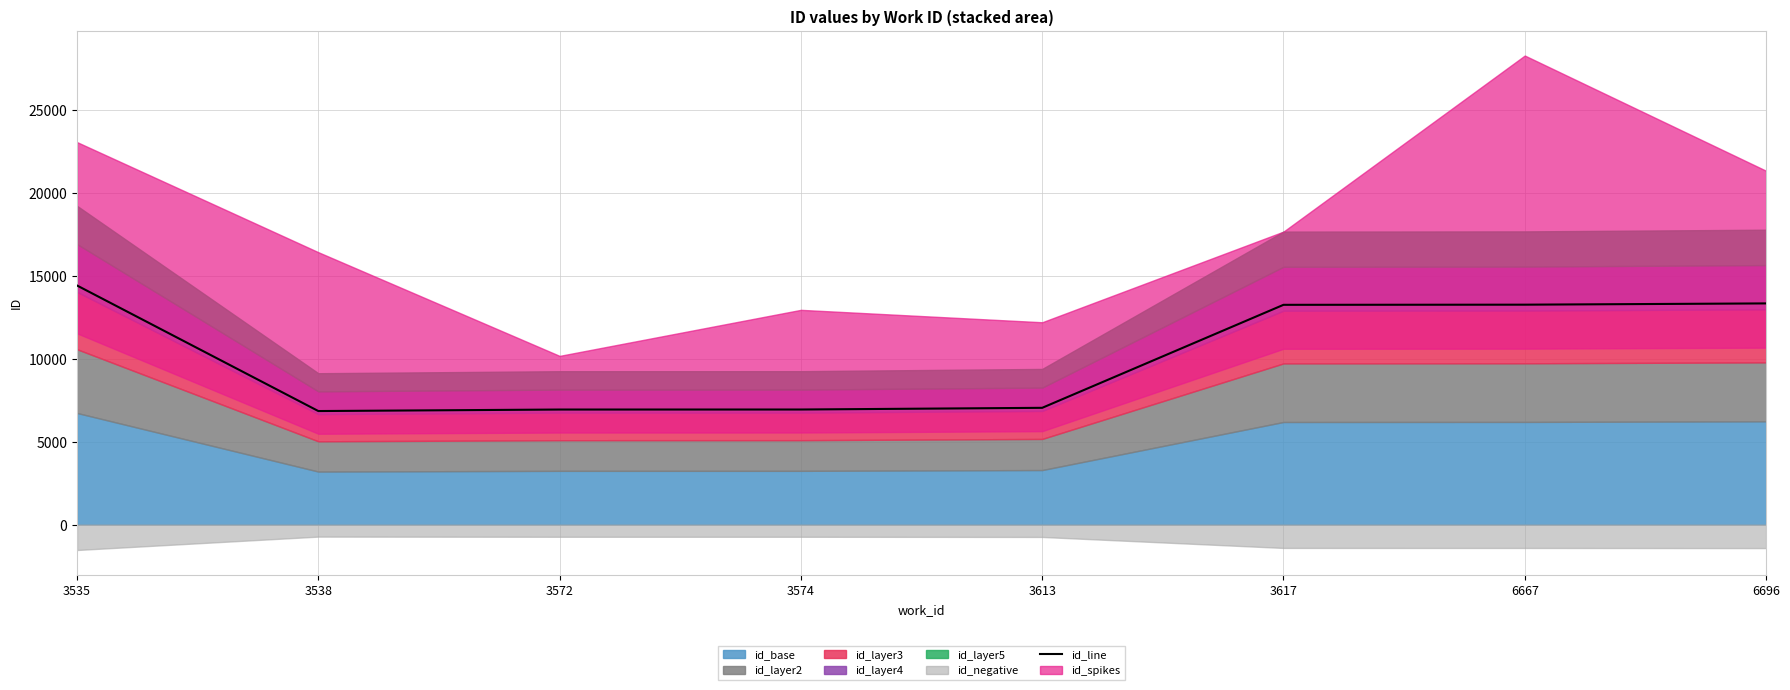

List the labels in order of value, largest first.

3535, 6696, 6667, 3617, 3613, 3574, 3572, 3538